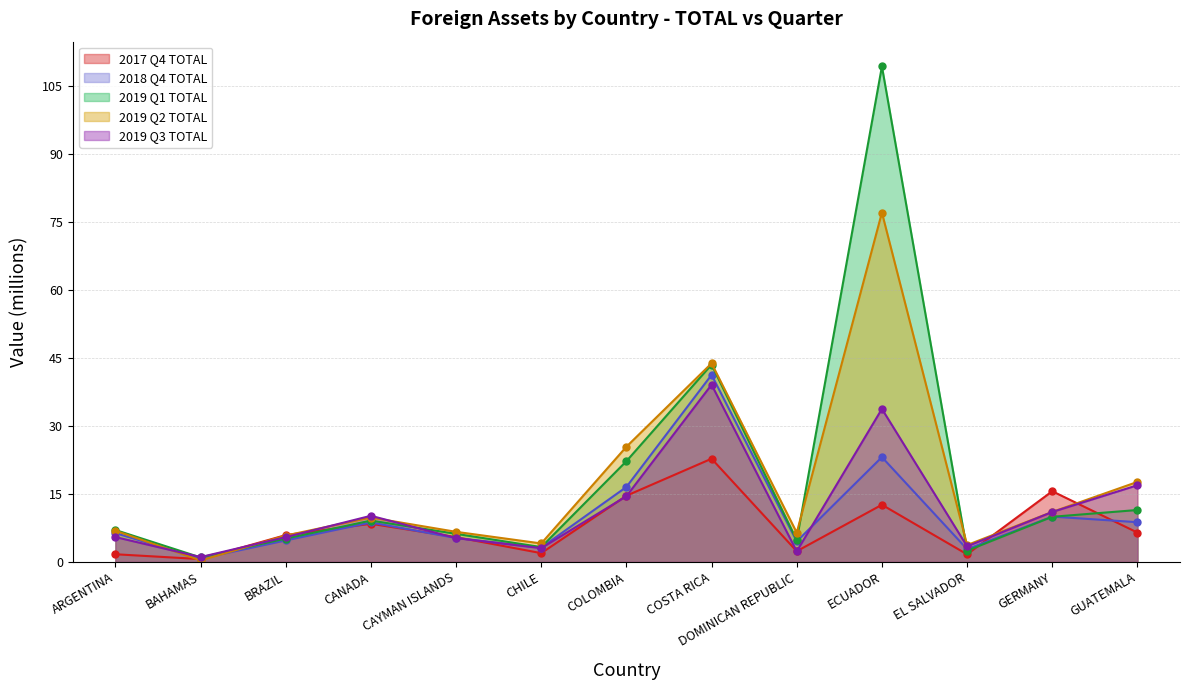

Is it true that 2018 Q4 TOTAL equals 0.7 at BAHAMAS?

True